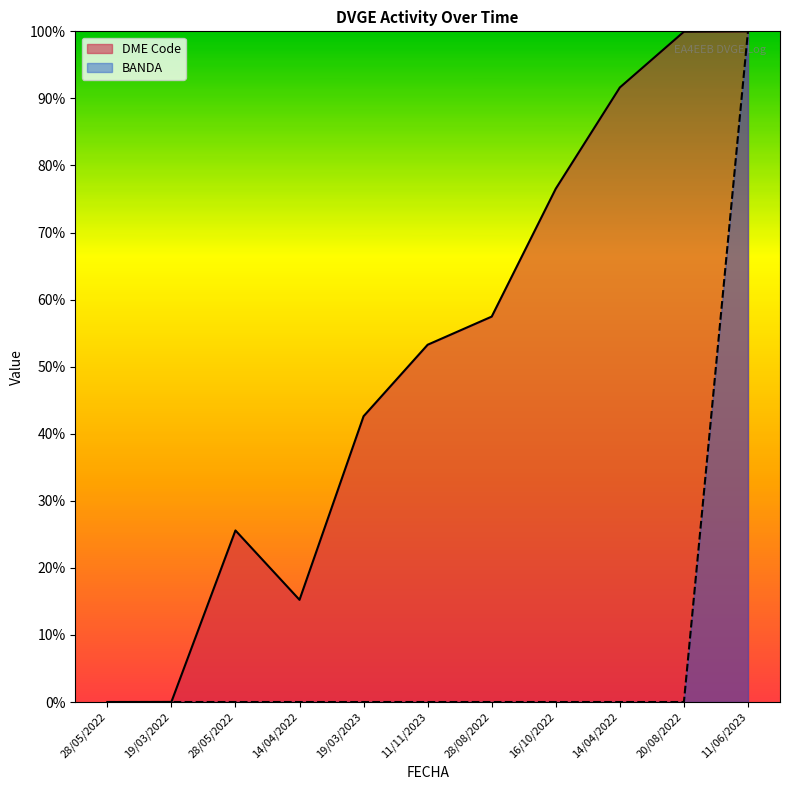

What are all the series names shown in the legend?

DME Code, BANDA